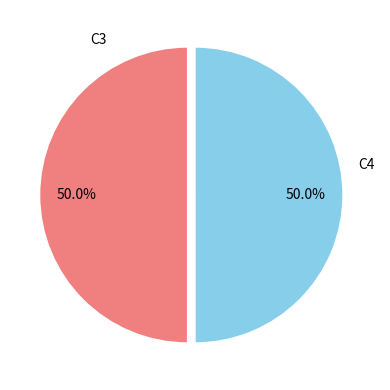

Count the number of slices in the pie.

2